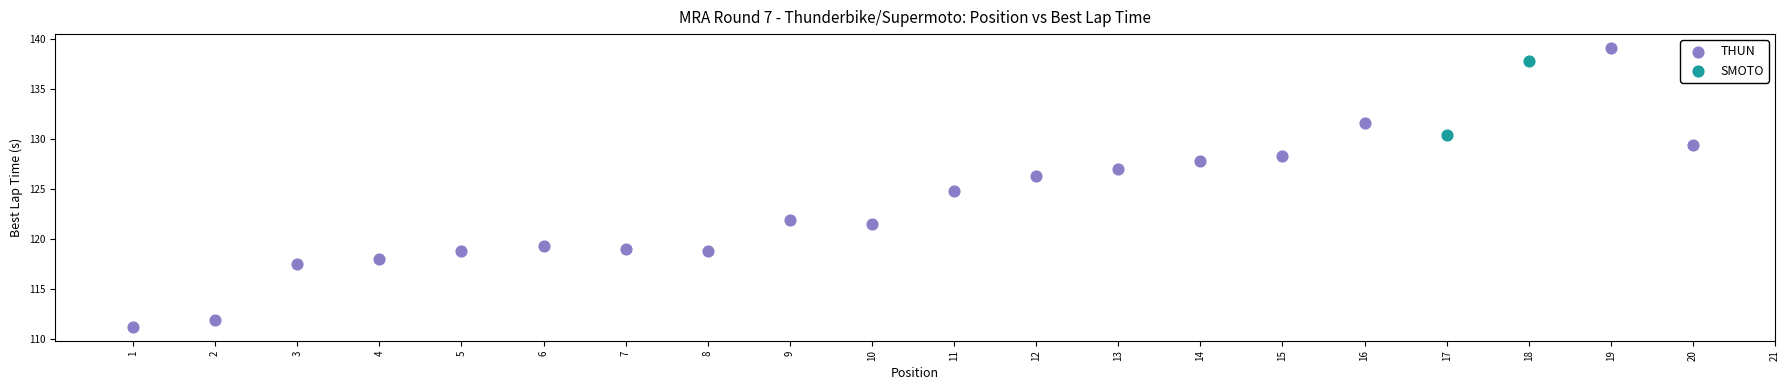

What are all the series names shown in the legend?

THUN, SMOTO